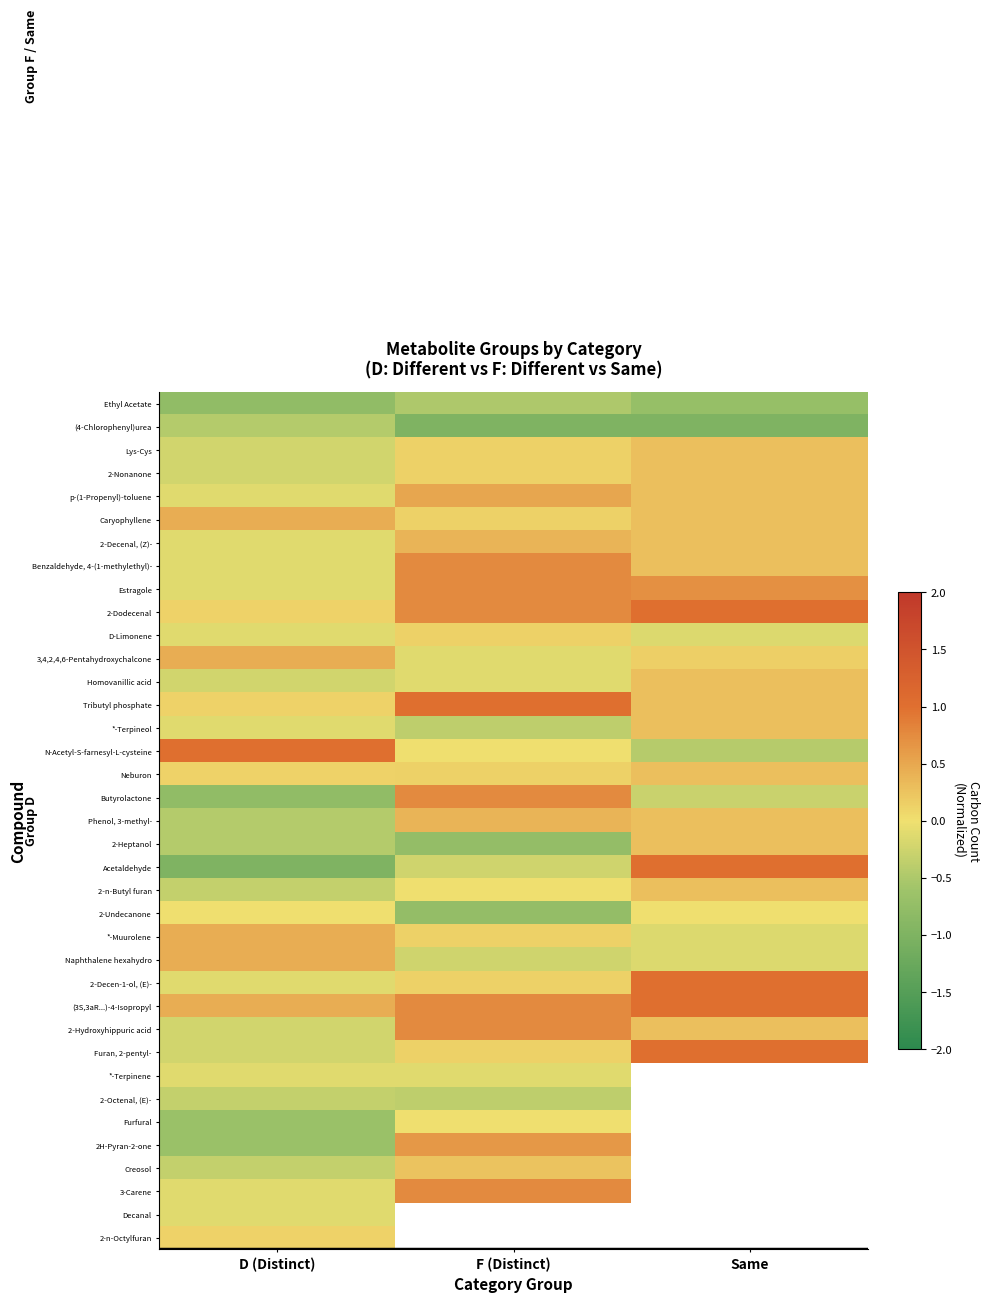

Which has a higher value, D (Distinct) or Same?

Same